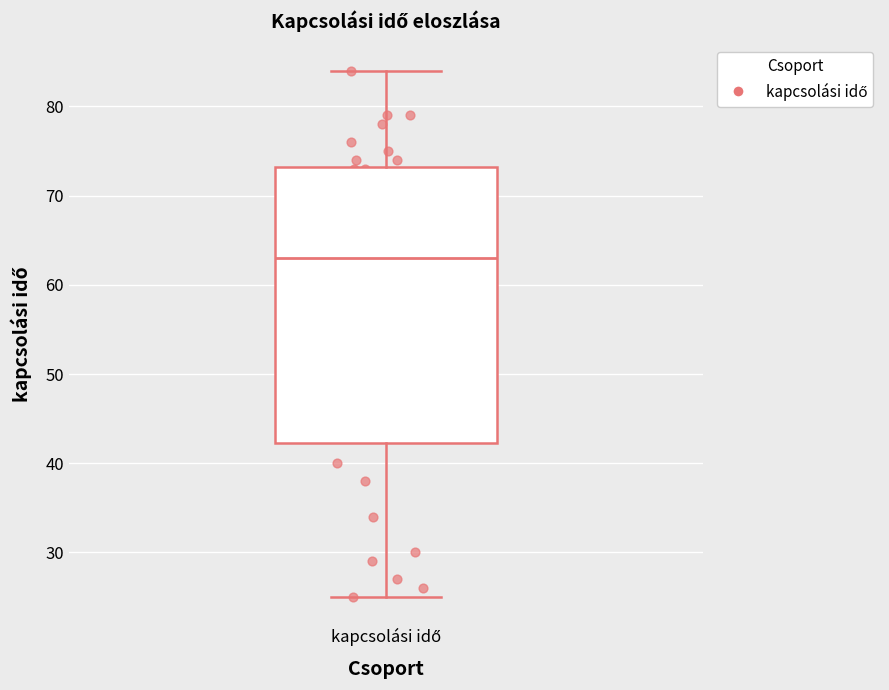

Transcribe this box plot: give where the median line is, the range the box spans, and where the two whiskers end, as read against the y-axis. The values are not printed on the chart, so give them approximately, as read against the axis.

median 63, box 42 to 73, whiskers 25 to 84